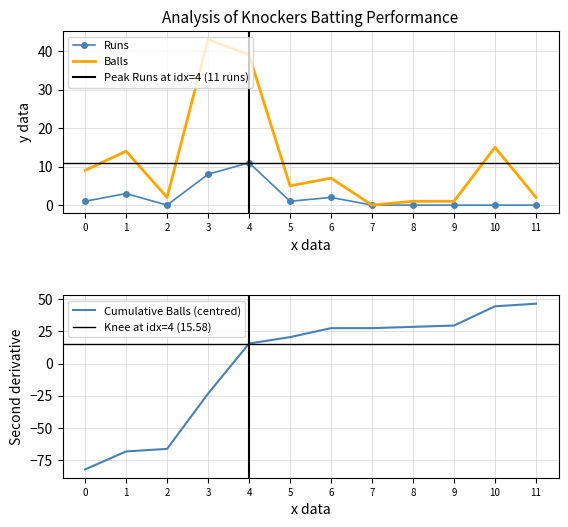

The Runs series shows 0 at 10. True or false?

True